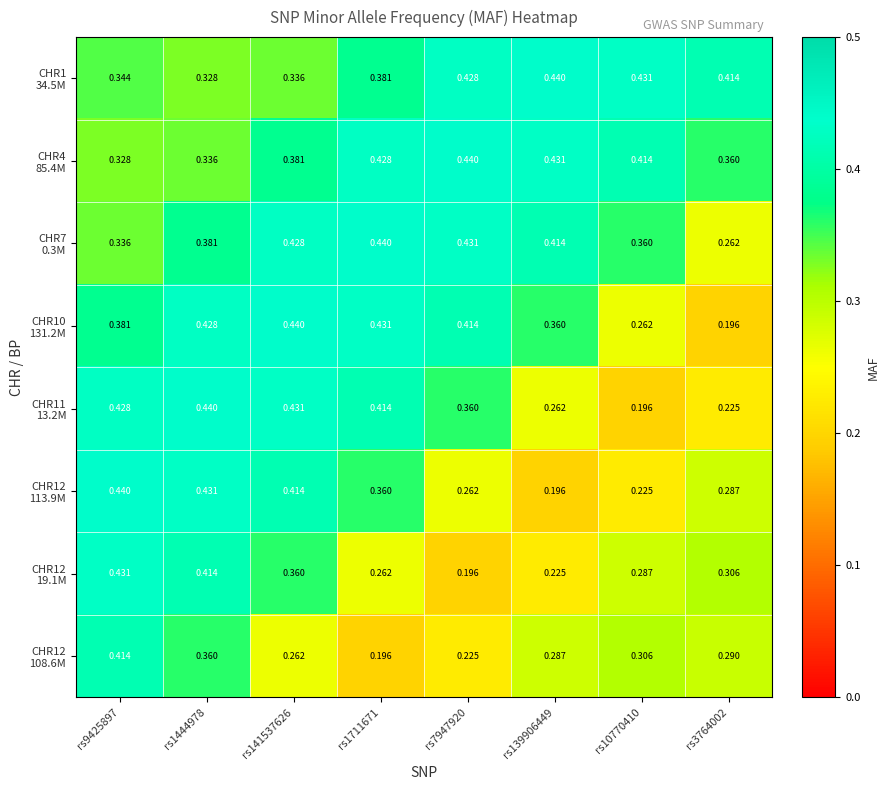

Which category has the lowest value across all series?

rs3764002